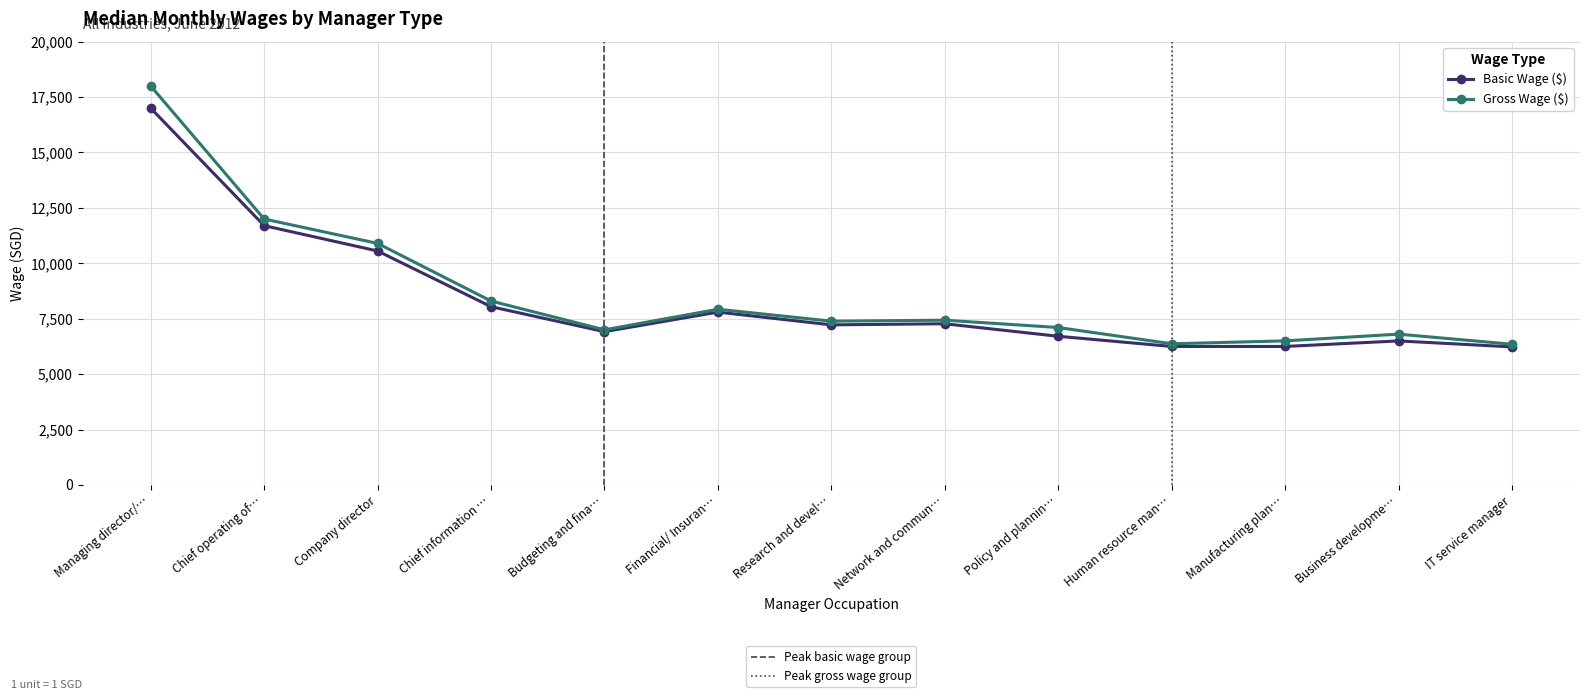

Is this an area chart (filled region under the line)?

No